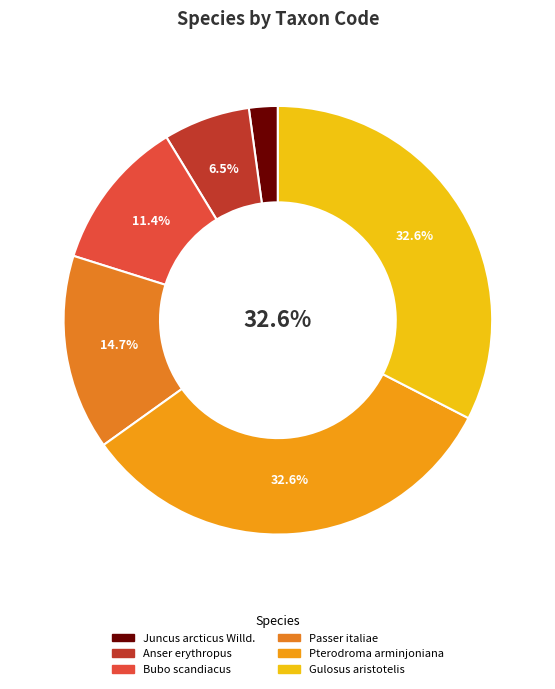

The Pterodroma arminjoniana slice represents 46% of the pie. True or false?

False